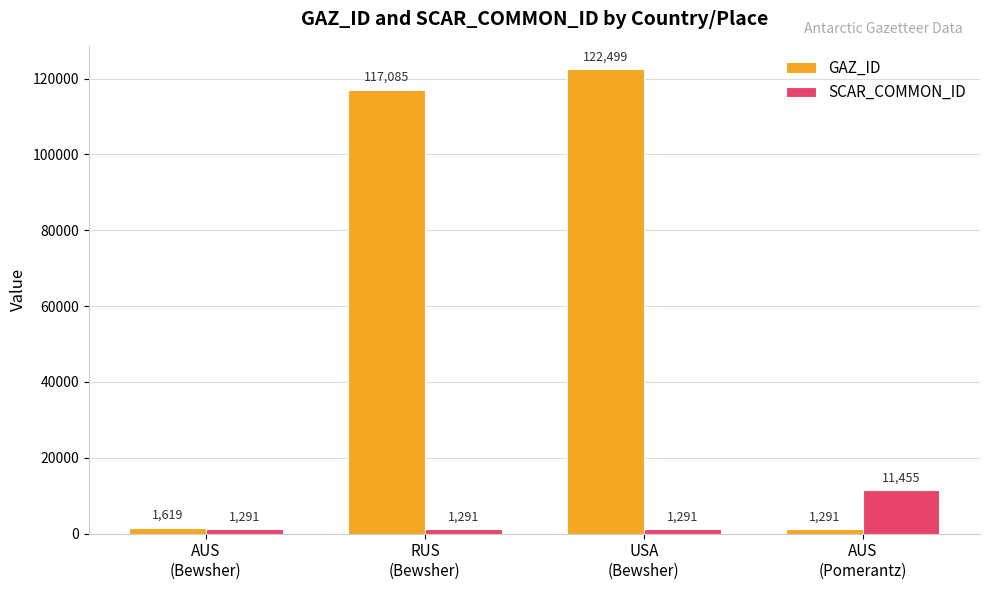

At AUS
(Pomerantz), list the series in order from largest to smallest.

SCAR_COMMON_ID, GAZ_ID